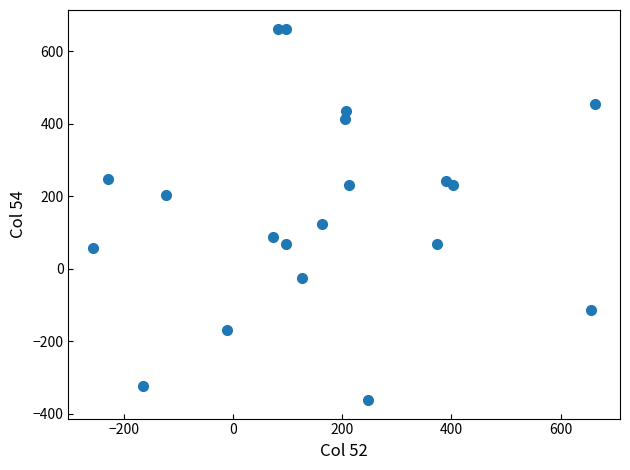

What Y value in the scatter plot is closest to 150?

124.8